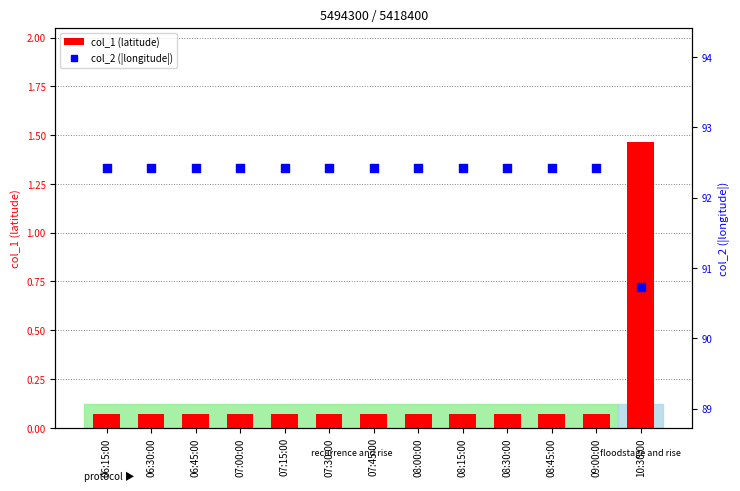

At how many categories does at least one series exceed 71?

13